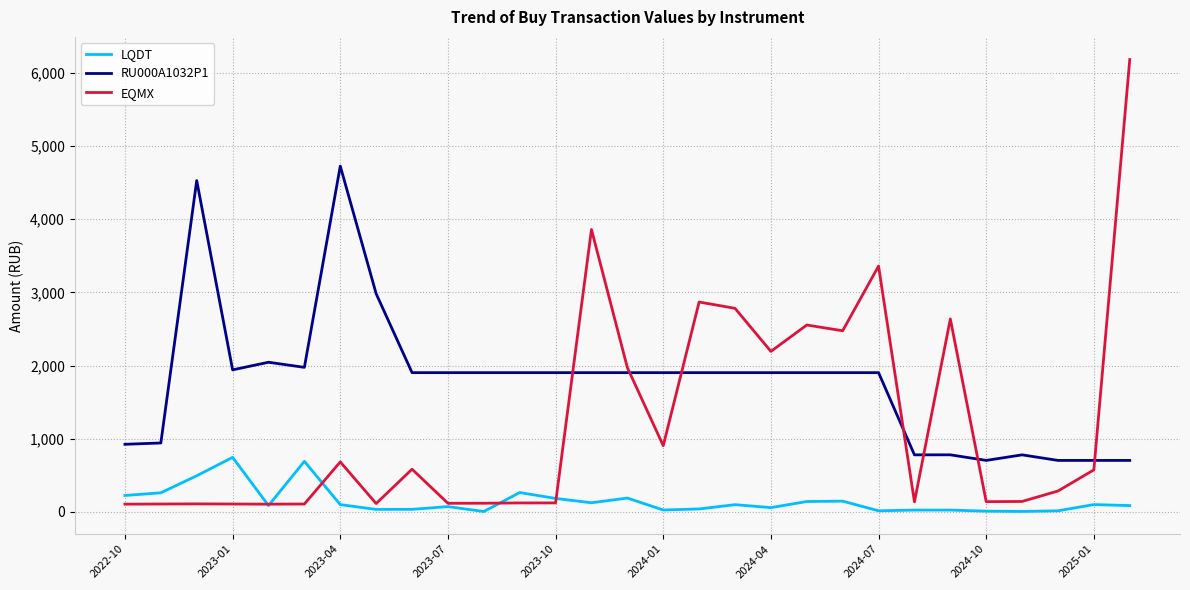

Which series has the widest spread of values?

EQMX